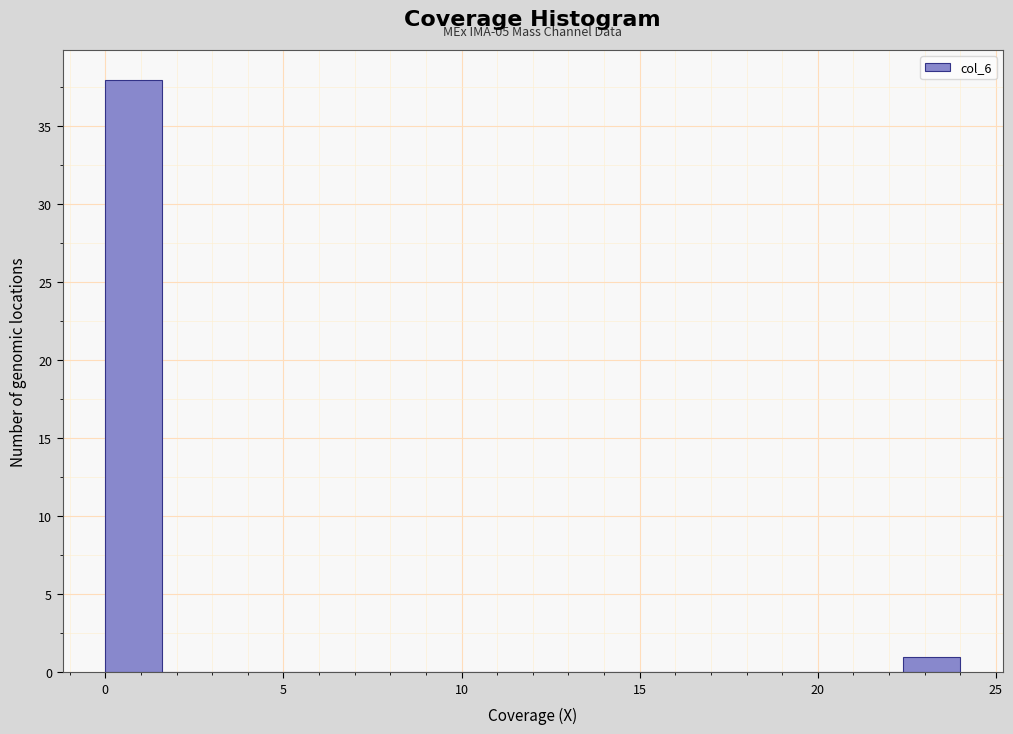

Around what value on the x-axis is the tallest bar? Give the approximate position of its centre, as read against the axis.

1.0